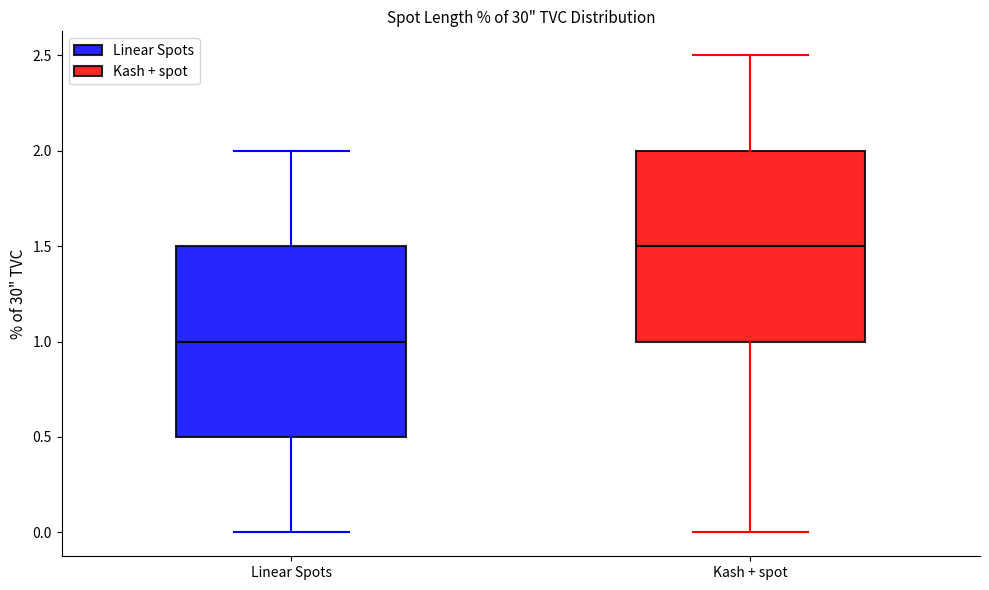

Reading left to right, transcribe this box plot: for each box, give where its median line is, the range the box spans, and where its two whiskers end, as read against the y-axis. The values are not printed on the chart, so give them approximately, as read against the axis.

Linear Spots: median 1.0, box 0.5 to 1.5, whiskers 0.0 to 2.0
Kash + spot: median 1.5, box 1.0 to 2.0, whiskers 0.0 to 2.5